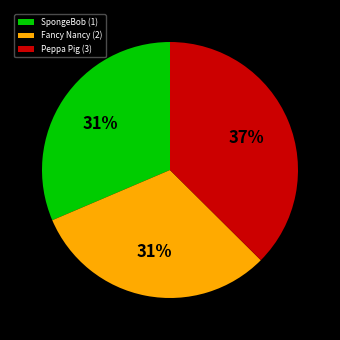

Count the number of slices in the pie.

3